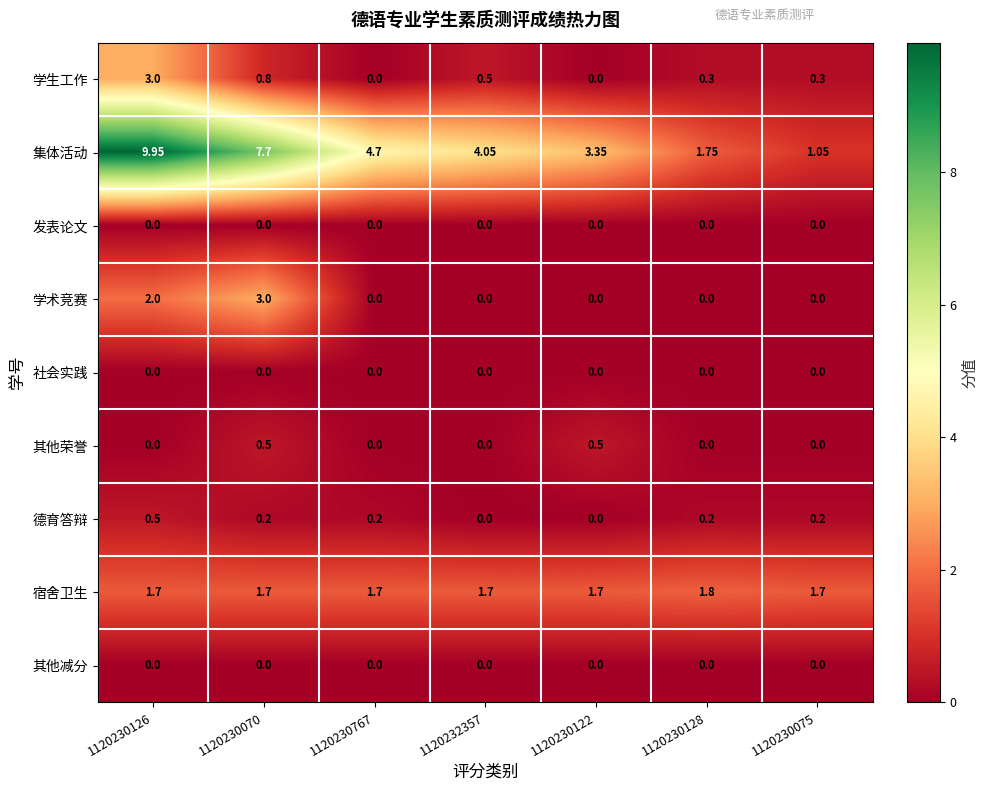

Which series has the widest spread of values?

集体活动